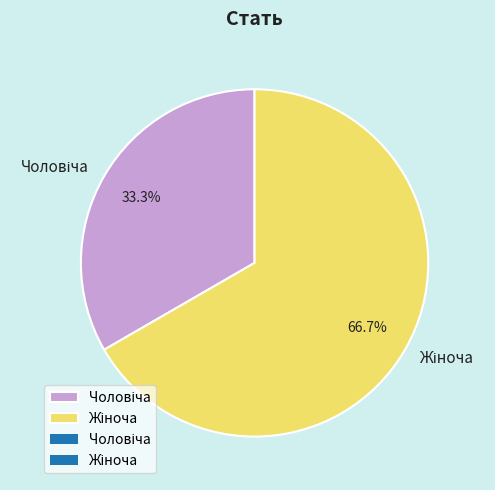

Count the number of slices in the pie.

2